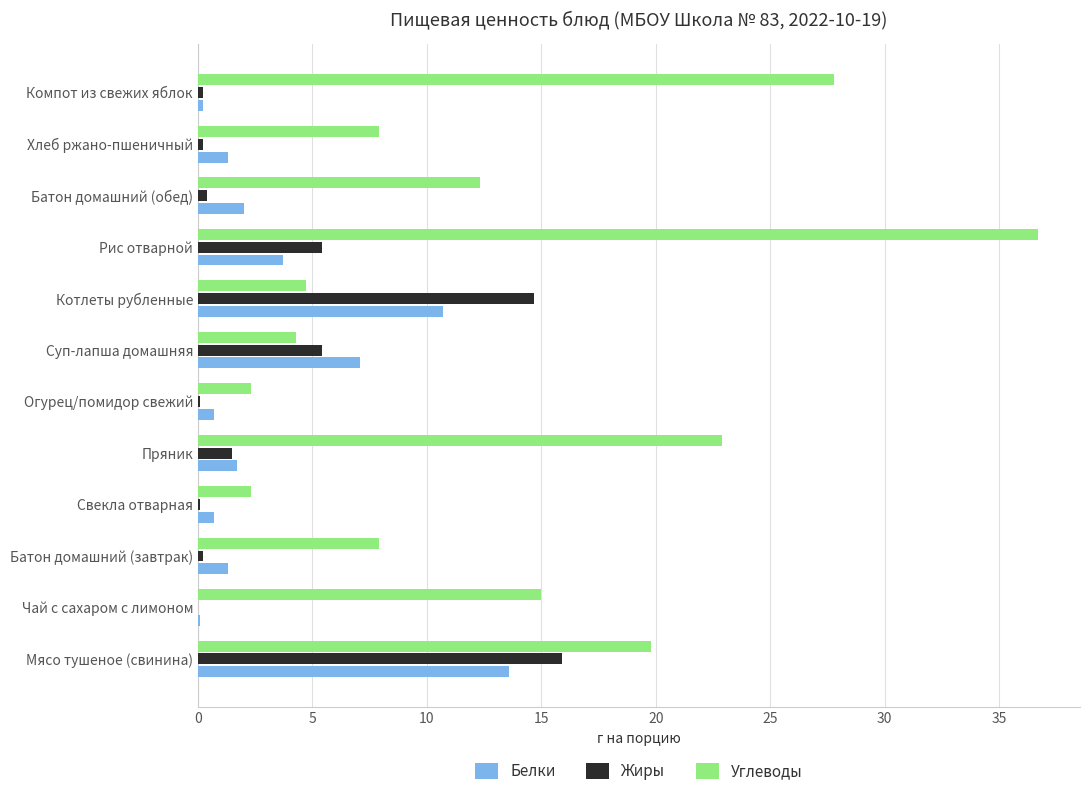

What is the sum of all Белки values?

43.1